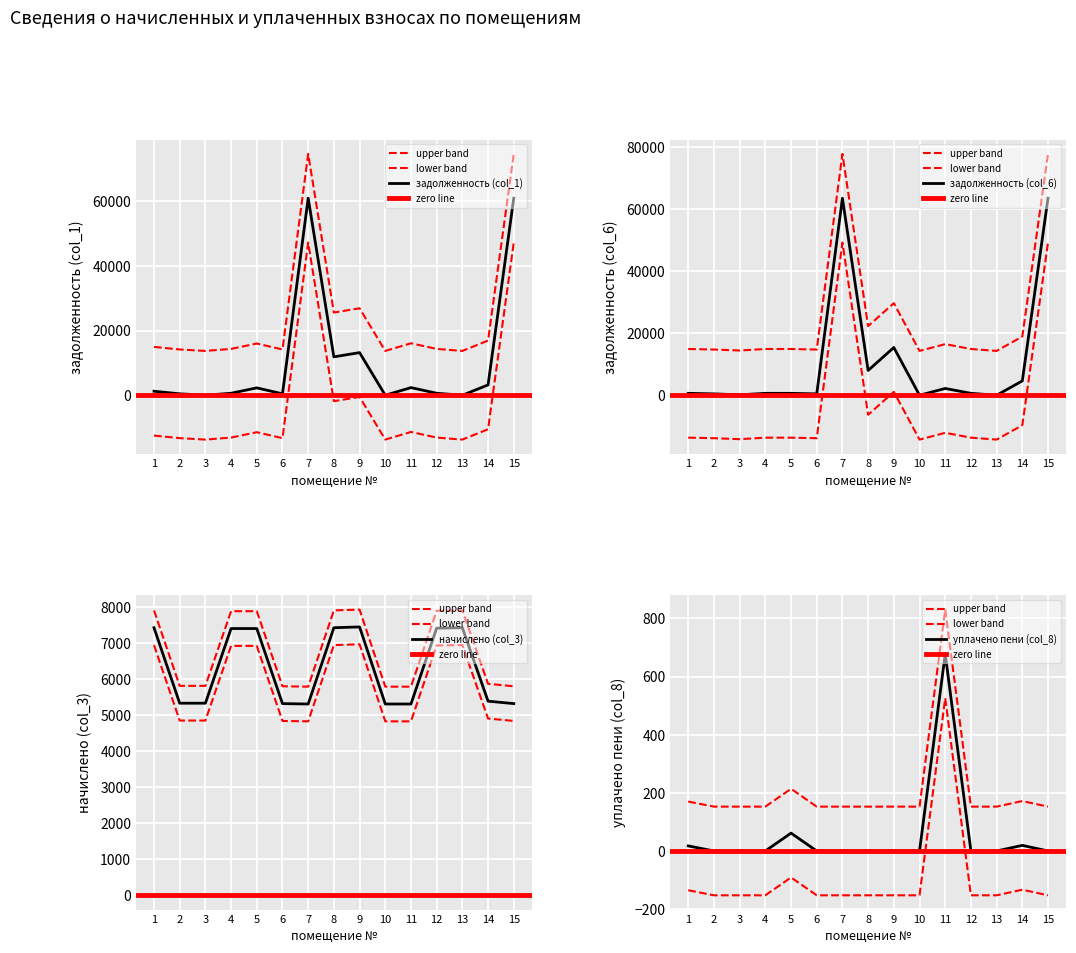

What is the sum of all задолженность (col_1) values?

-47520.9